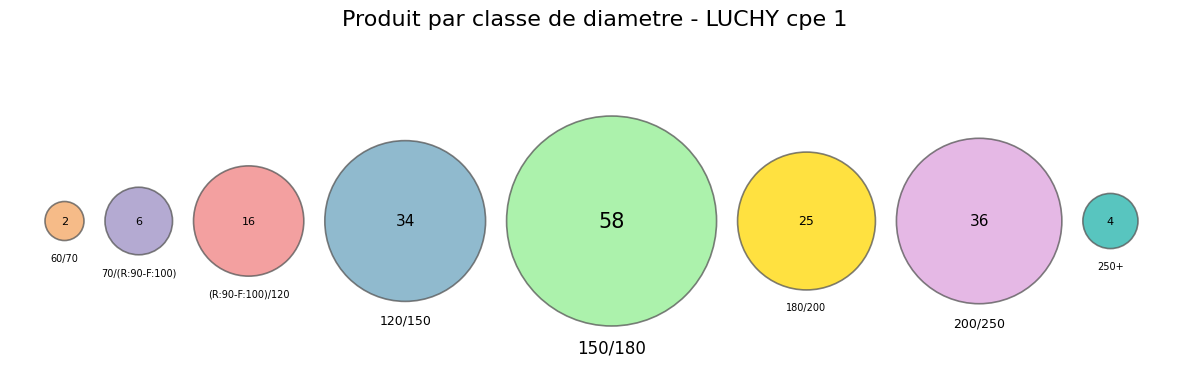

Is there a majority slice in this chart?

No